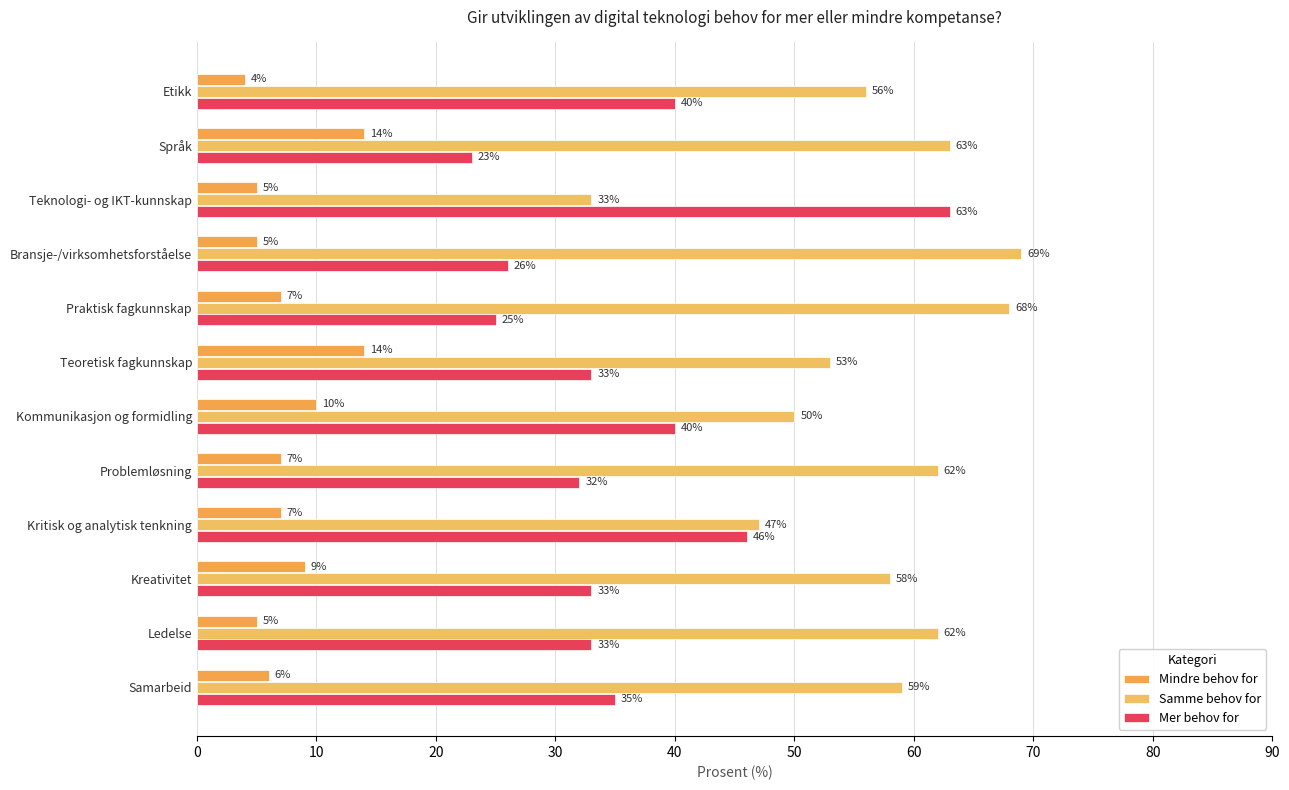

At how many categories does at least one series exceed 41?

12